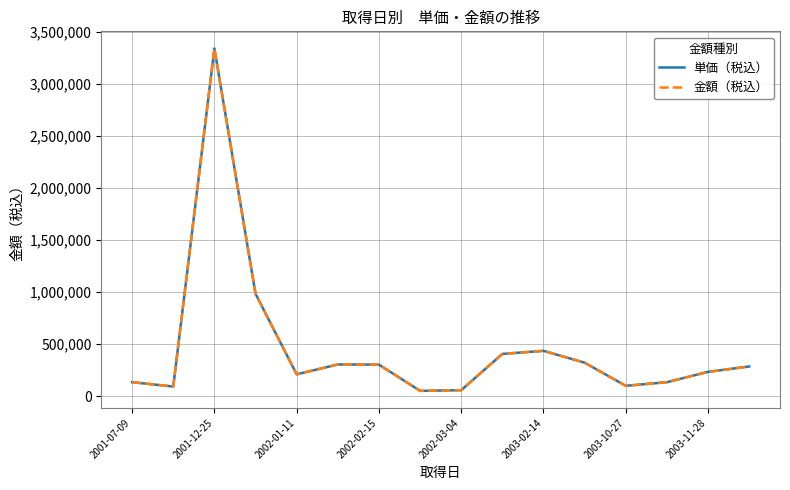

Does the chart display data point markers on the line(s)?

No